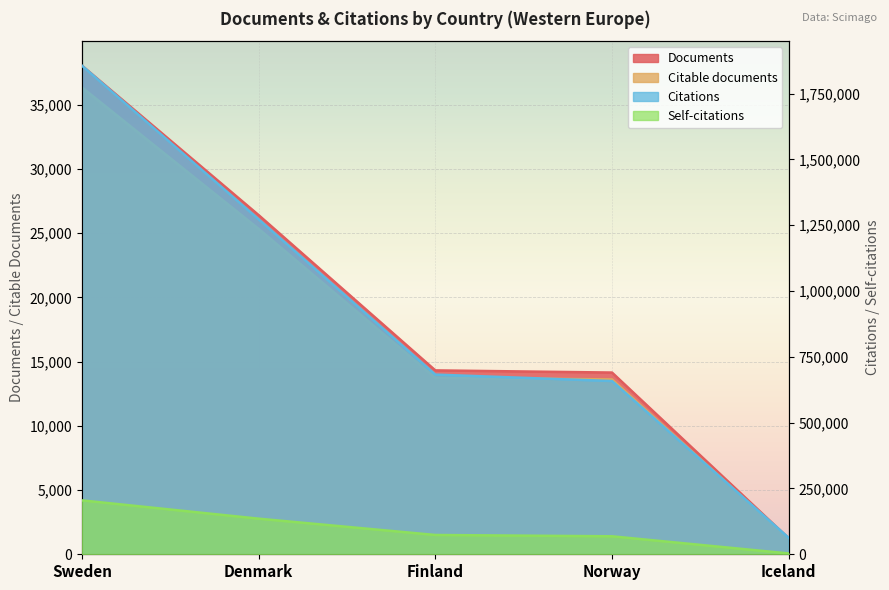

Is the value of Citations at Denmark greater than the value of Documents at Finland?

Yes